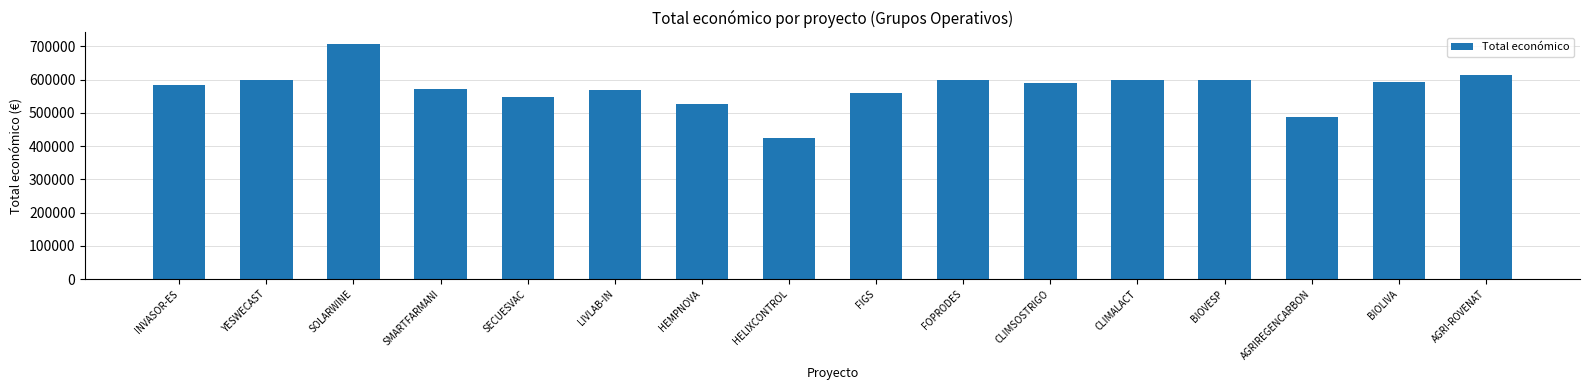

Are the bars grouped side by side (vs. stacked)?

No